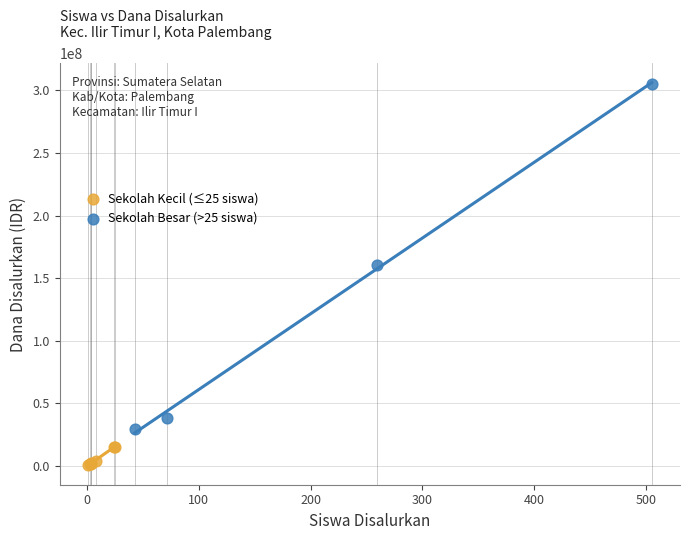

Which series contains the highest Y value?

Sekolah Besar (>25 siswa)